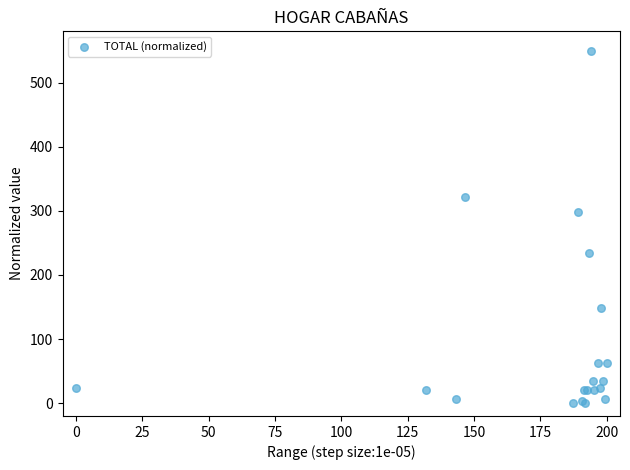

What Y value in the scatter plot is closest to 275?

297.9